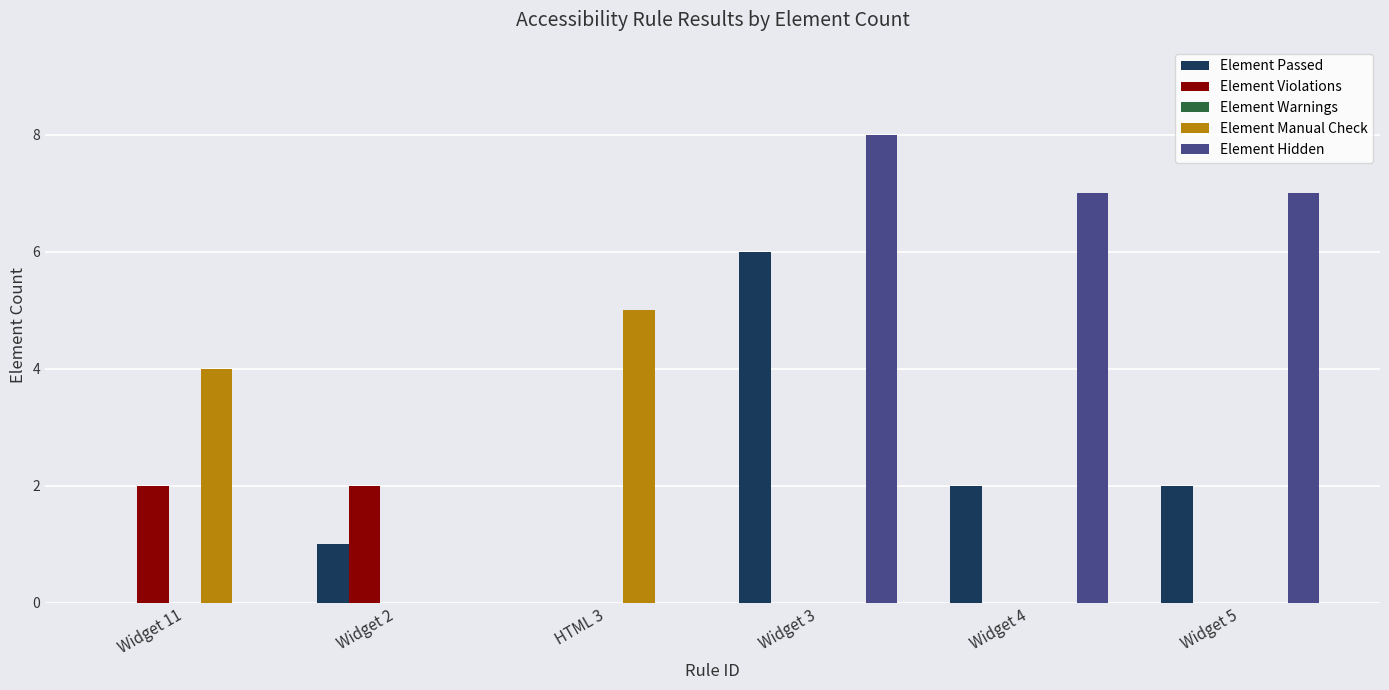

What is the total value across all series at Widget 2?

3